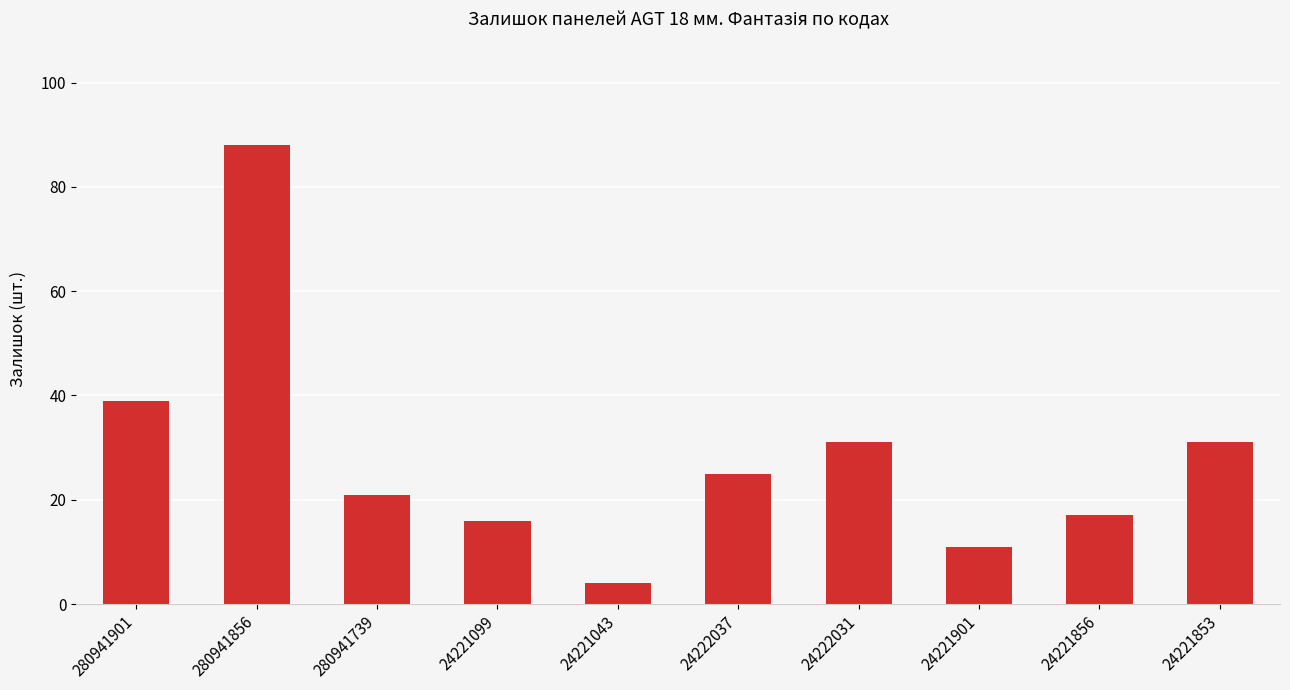

Where is the data nearest to the value 46?

280941901